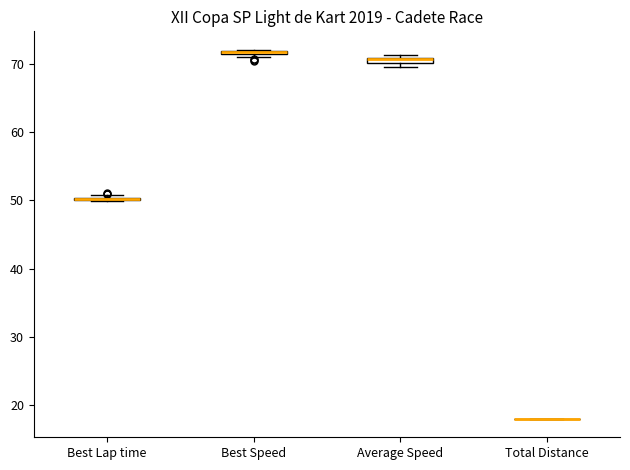

Where is the lower edge of the box for Best Speed on the y-axis? The values are not printed on the chart, so give them approximately, as read against the axis.

71